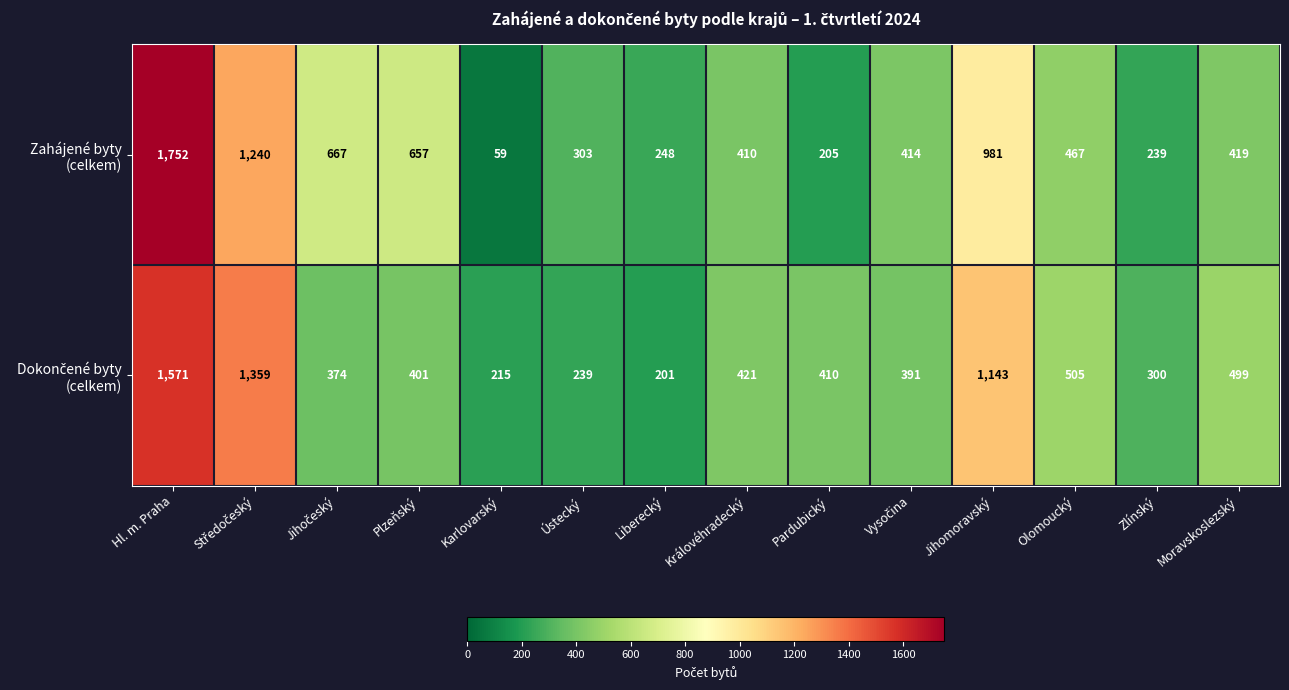

Which label corresponds to the largest value in the chart?

Hl. m. Praha